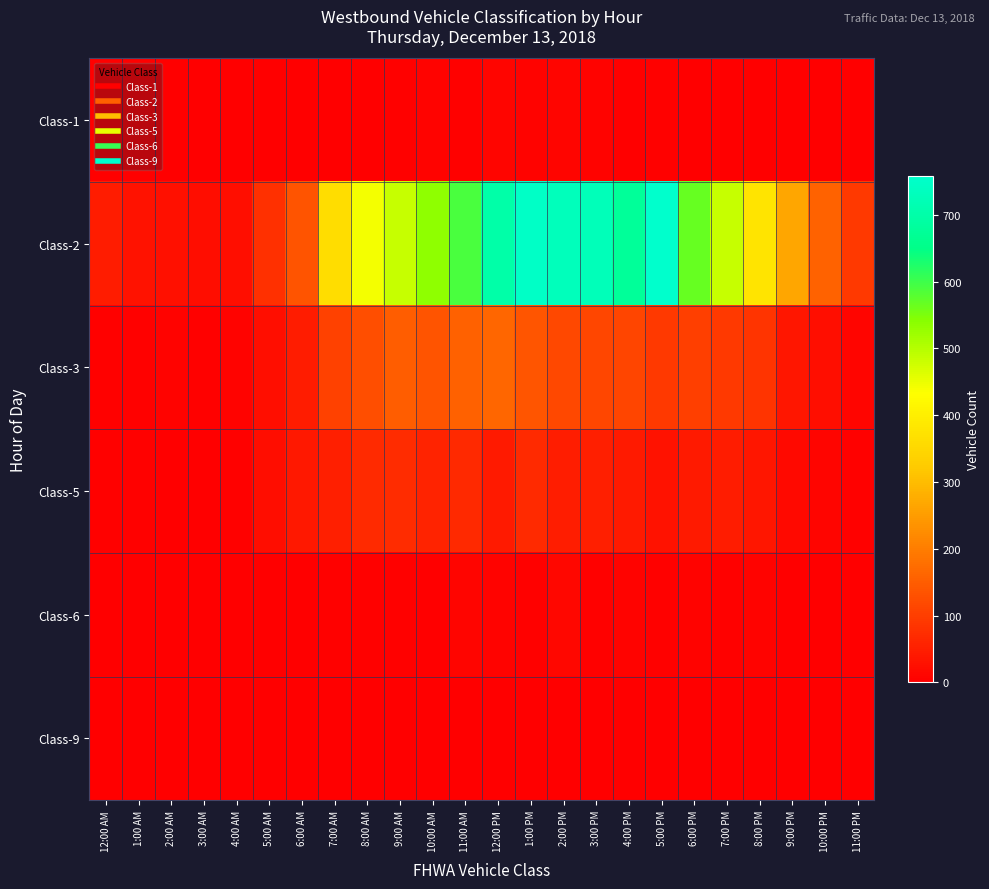

Count the number of categories in the chart.

24